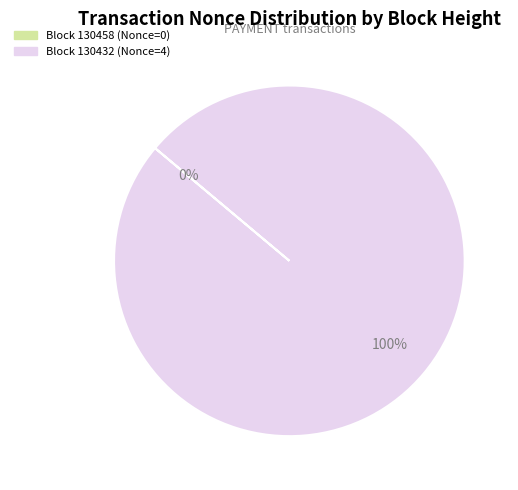

The 130432 slice represents 85% of the pie. True or false?

False